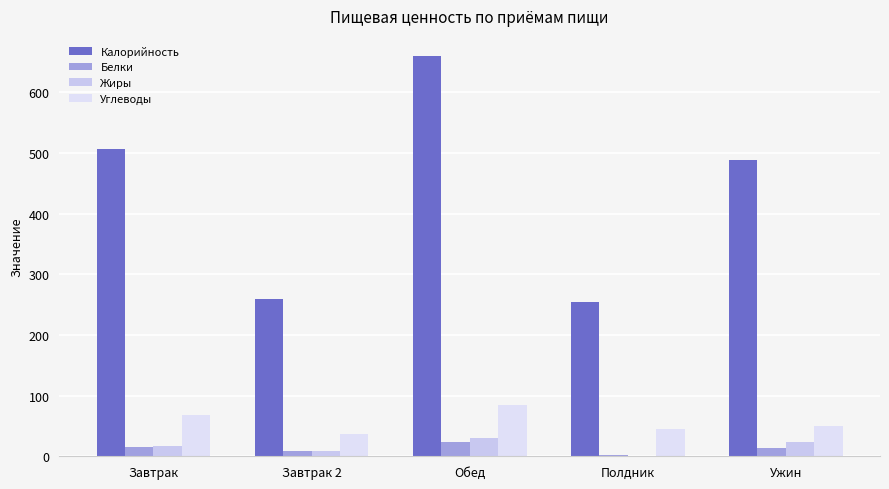

List the labels in order of Жиры value, smallest first.

Полдник, Завтрак 2, Завтрак, Ужин, Обед